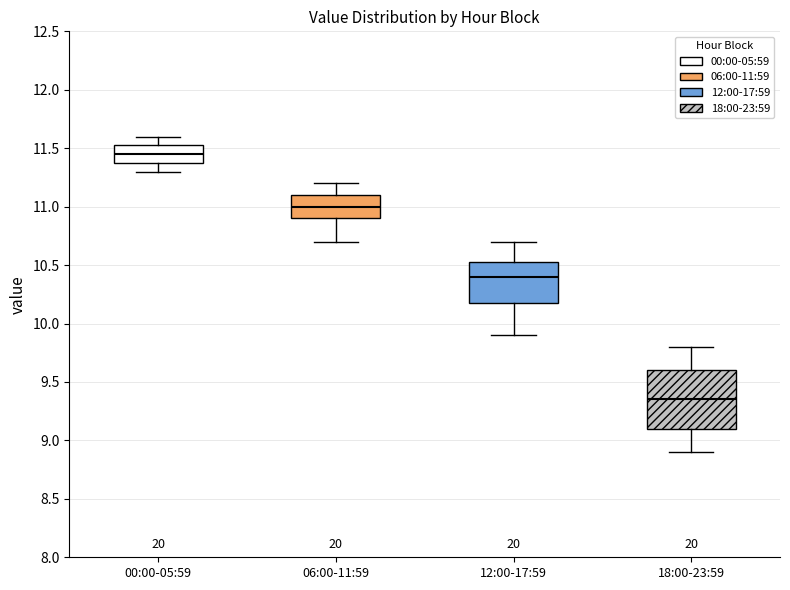

Which box's median line is the highest?

00:00-05:59